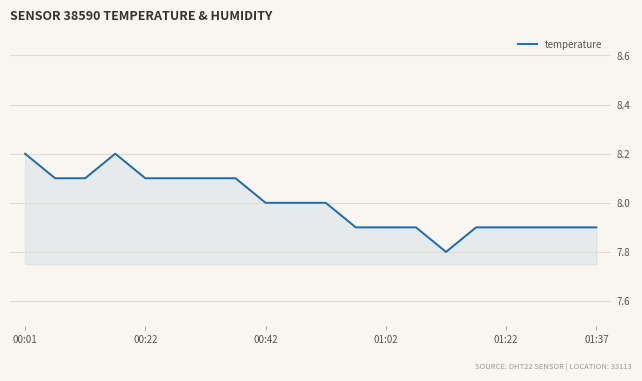

What is the maximum value shown in the chart?

8.2